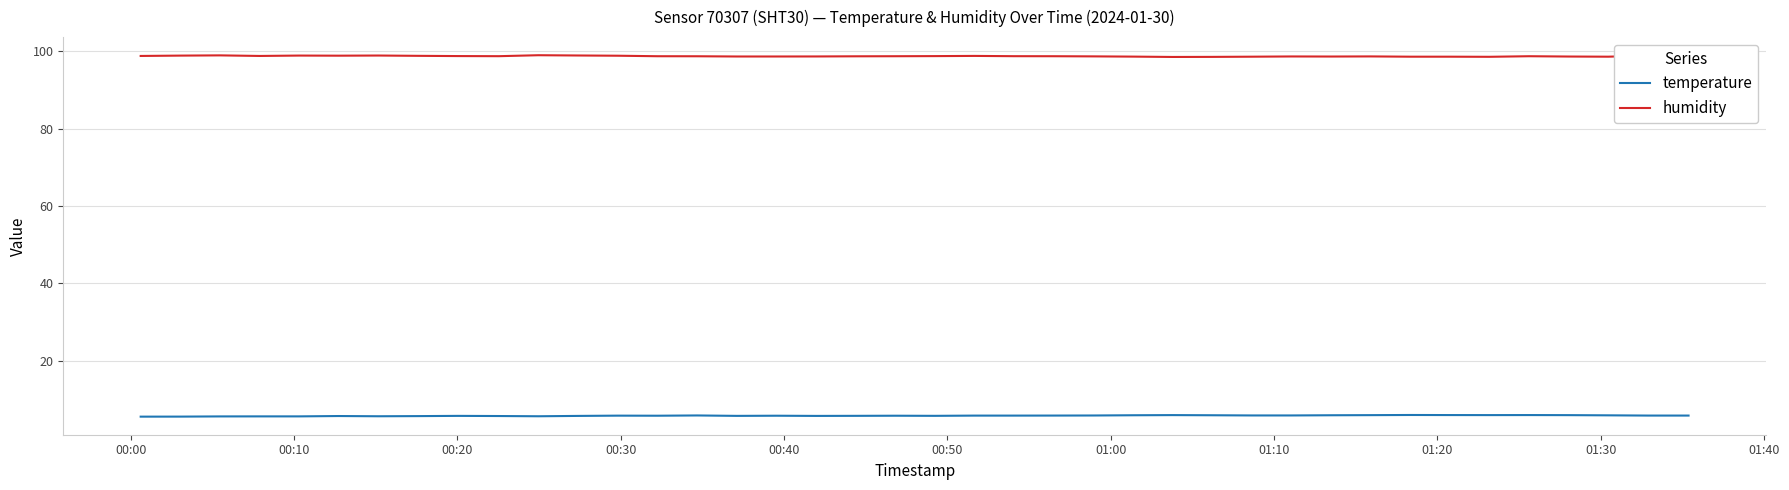

What is the maximum value for temperature?

5.9